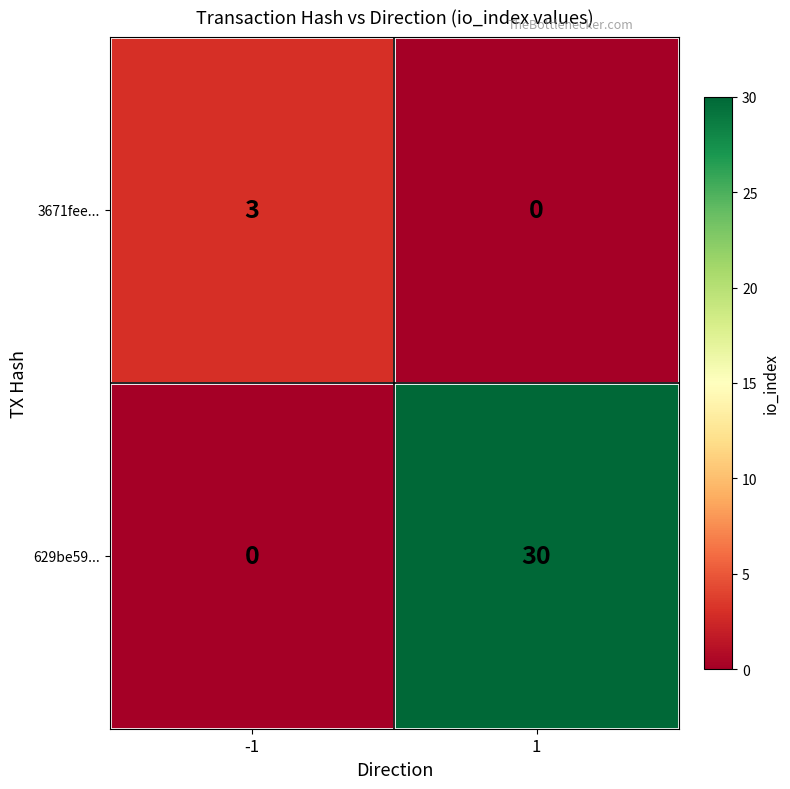

At which category is the sum across all series the highest?

1